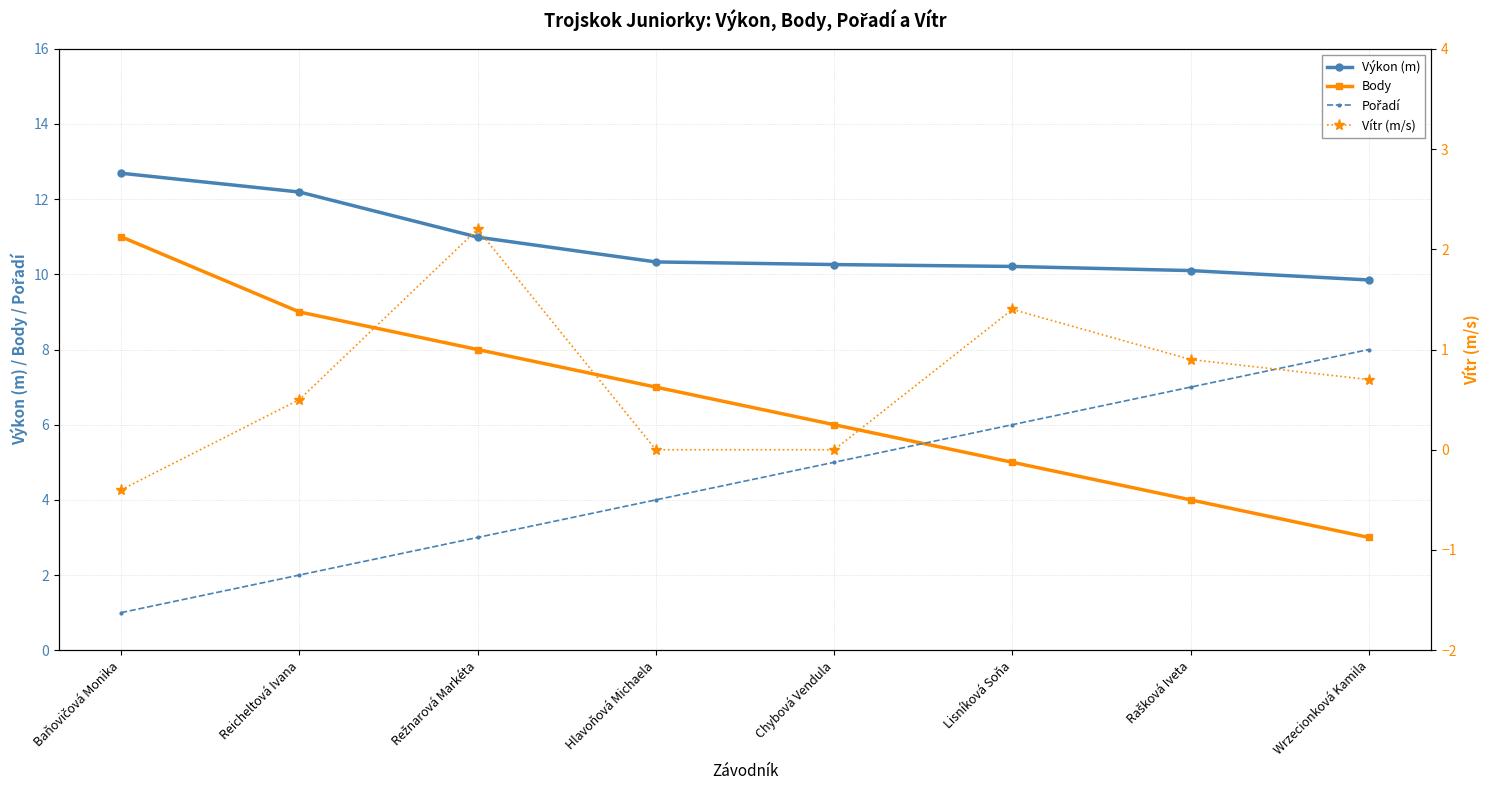

How many lines are shown in the chart?

4